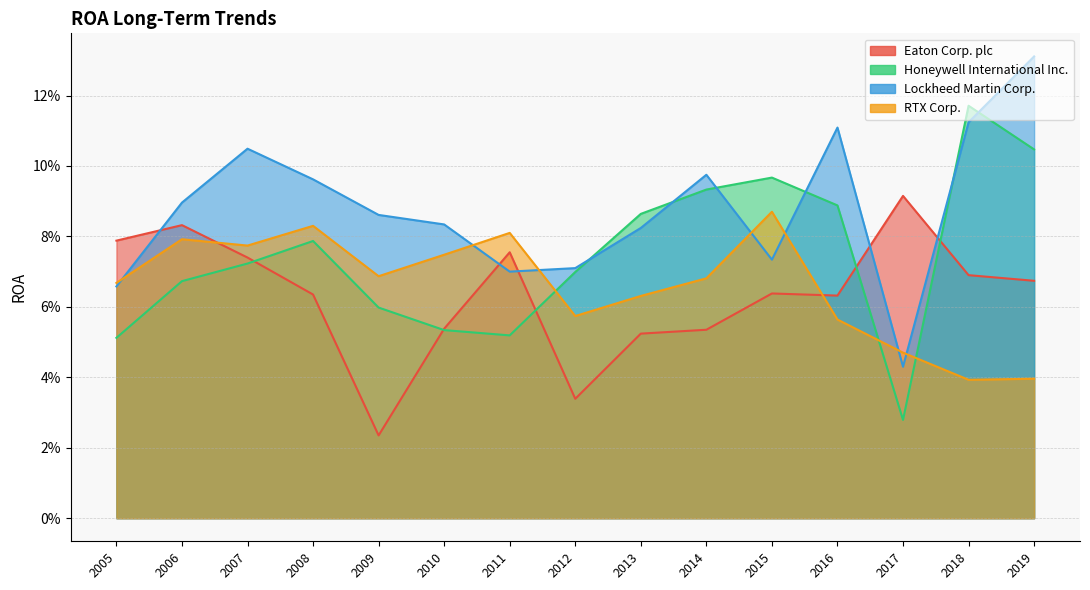

Which label corresponds to the largest value in the chart?

2019